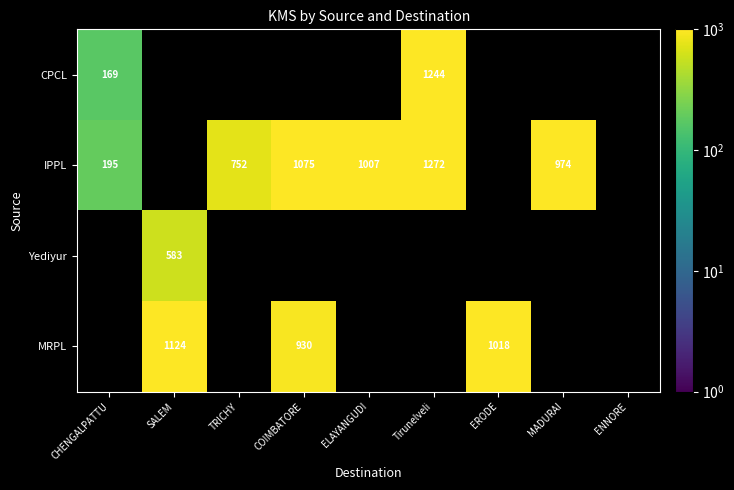

How many series are shown in this chart?

4